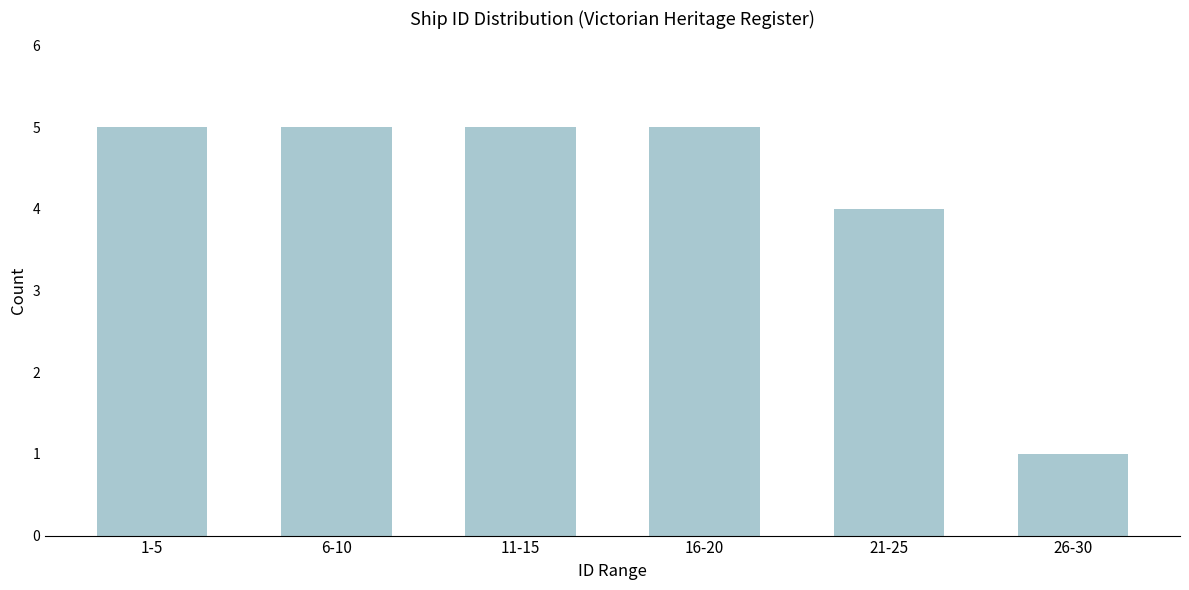

Reading left to right, what are all the values shown in this chart?

1-5=5	6-10=5	11-15=5	16-20=5	21-25=4	26-30=1